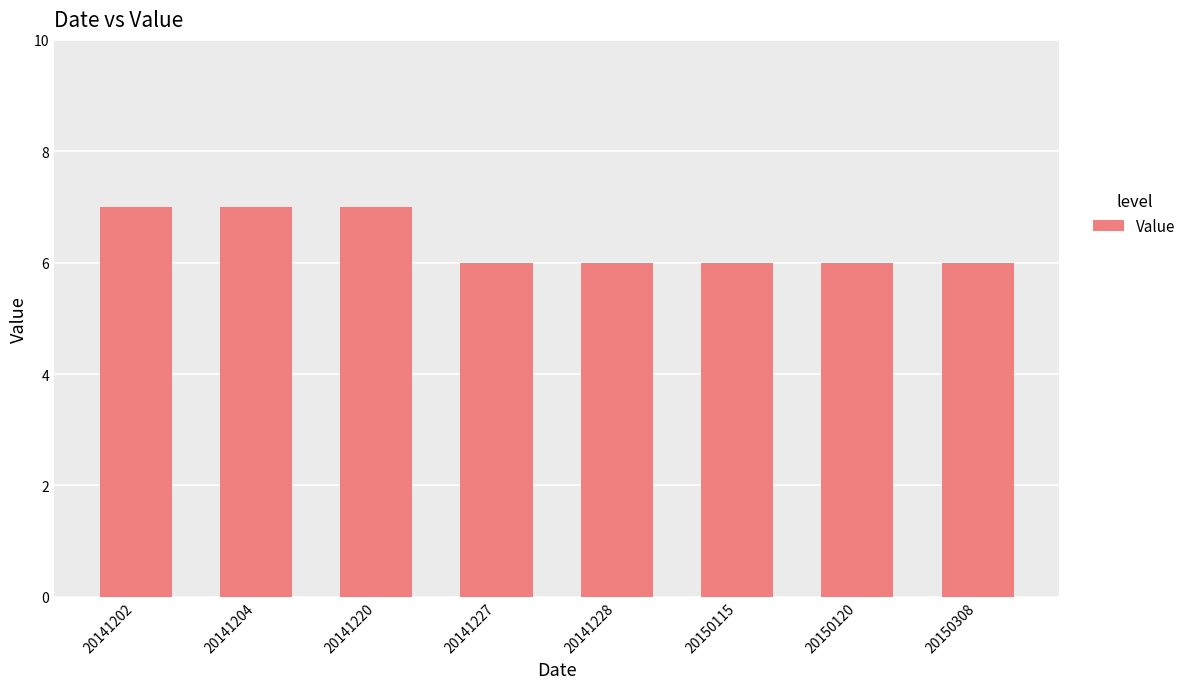

What is the value of the 1st bar from the left?

7